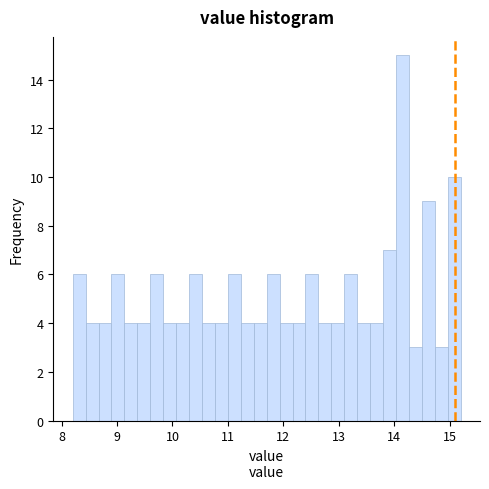

Around what value on the x-axis is the tallest bar? Give the approximate position of its centre, as read against the axis.

14.2